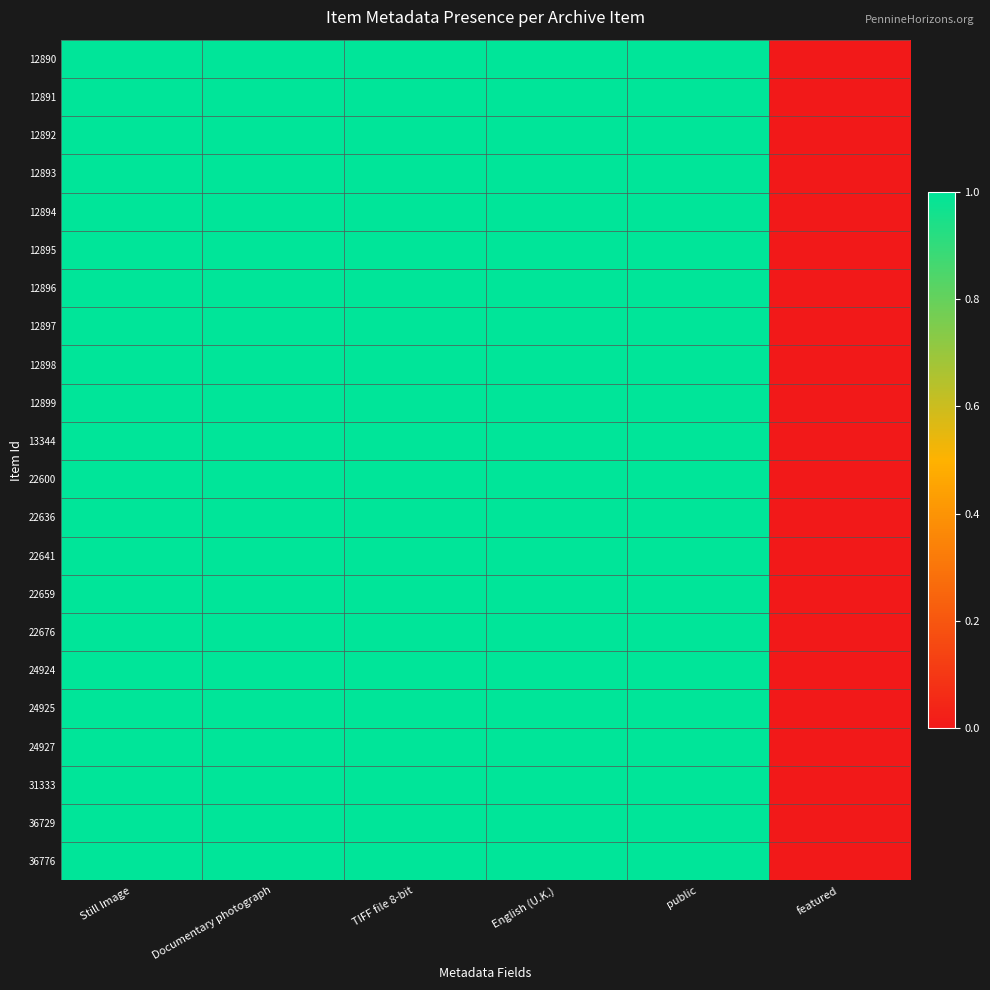

At how many categories does at least one series exceed 0?

5